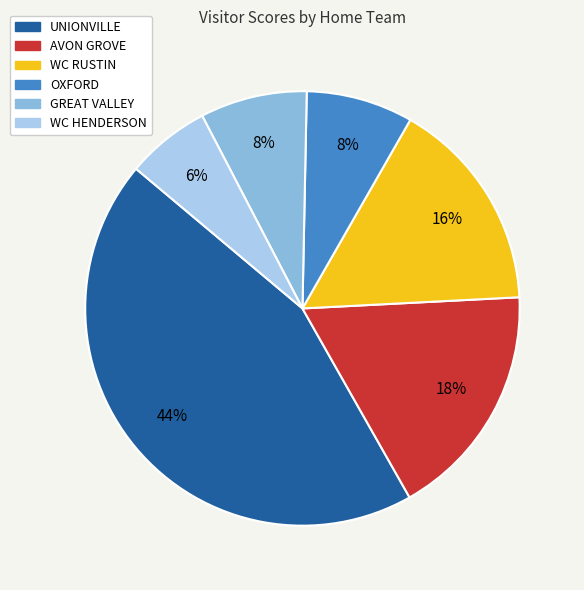

Does any single category account for the majority?

No